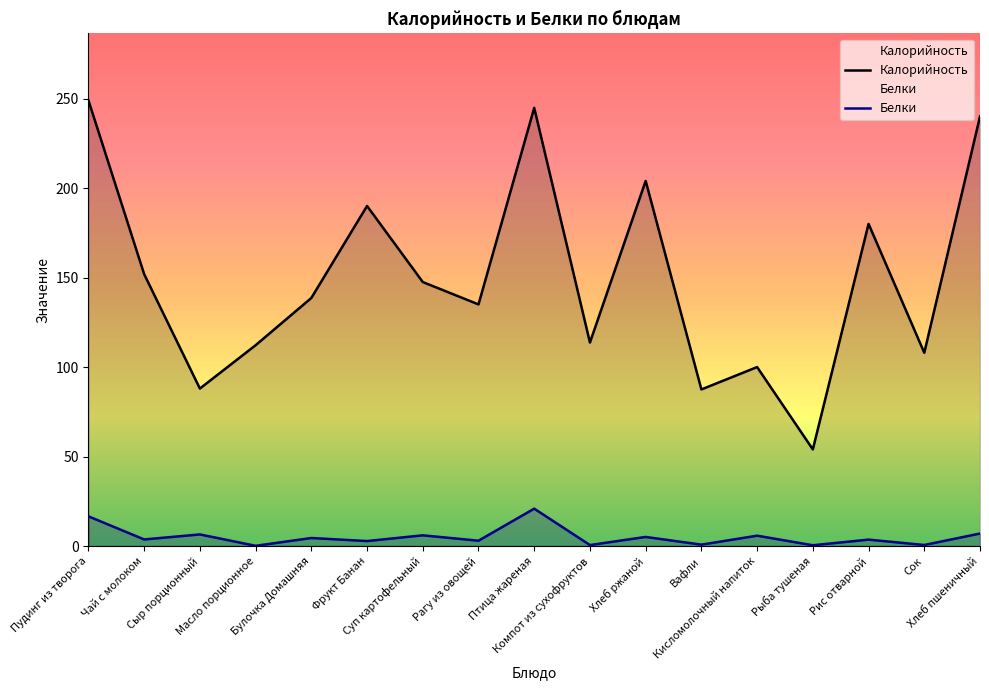

Does the chart have visible grid lines?

No